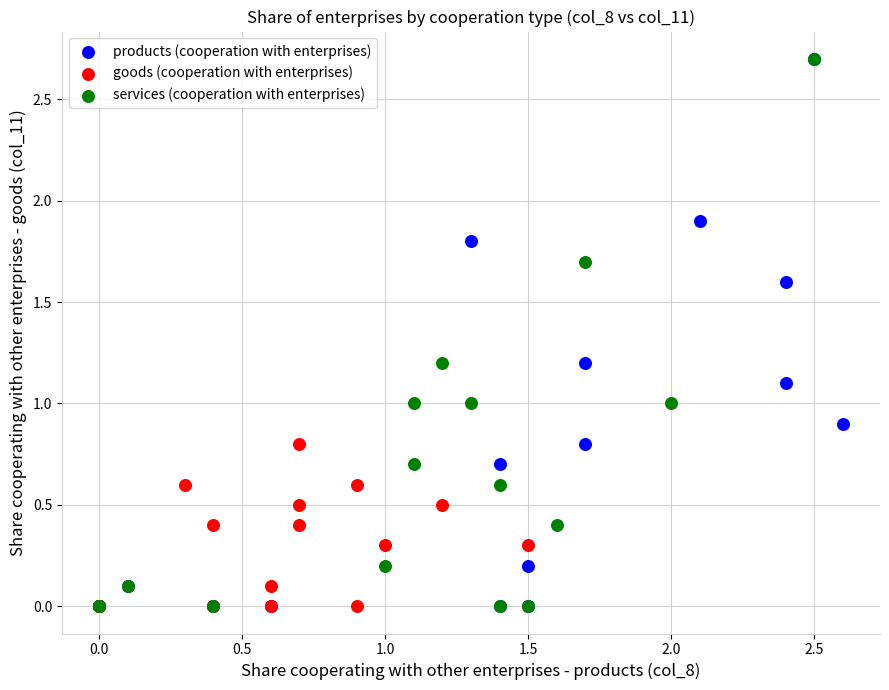

What are all the series names shown in the legend?

products (cooperation with enterprises), goods (cooperation with enterprises), services (cooperation with enterprises)